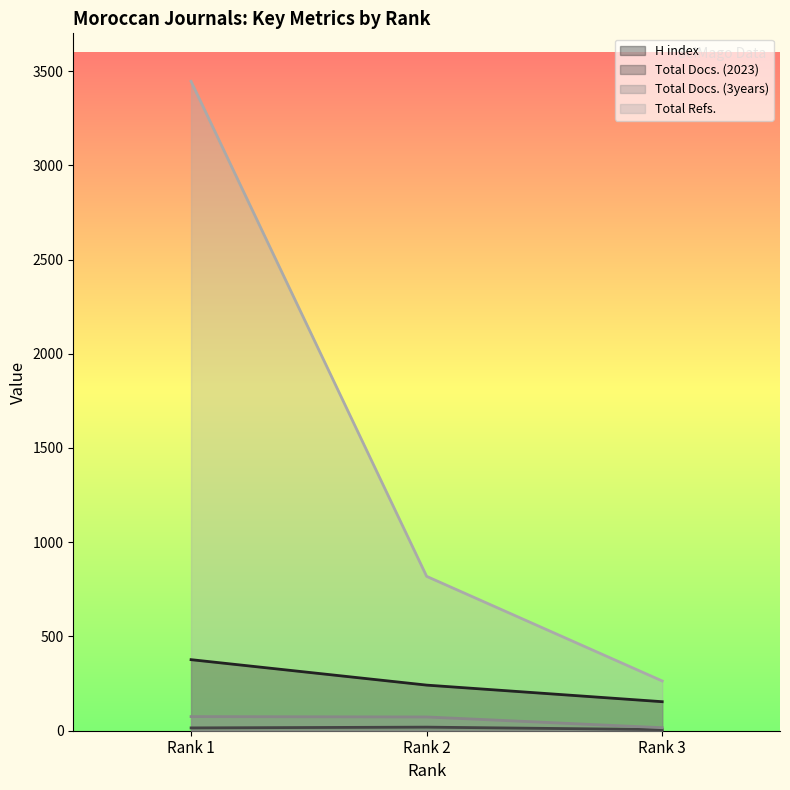

What is the total value across all series at Rank 2?

1153